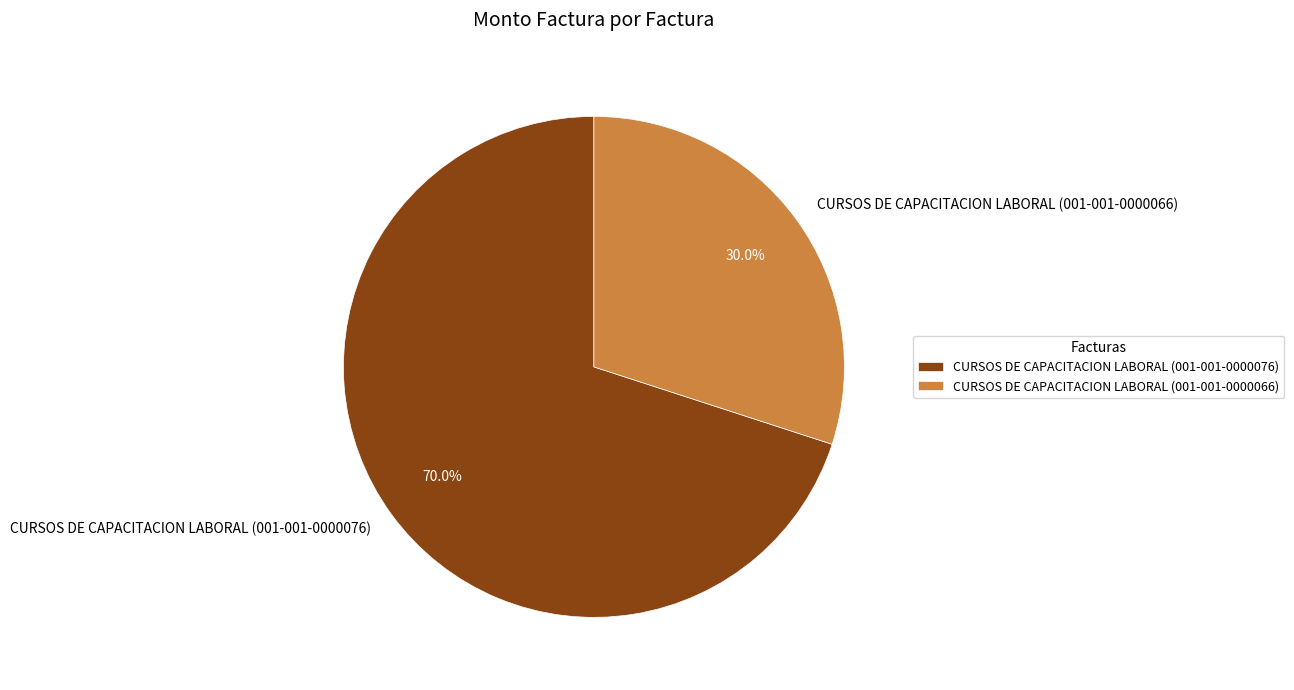

Is it true that CURSOS DE CAPACITACION LABORAL (001-001-0000076) is 70% of the pie?

True